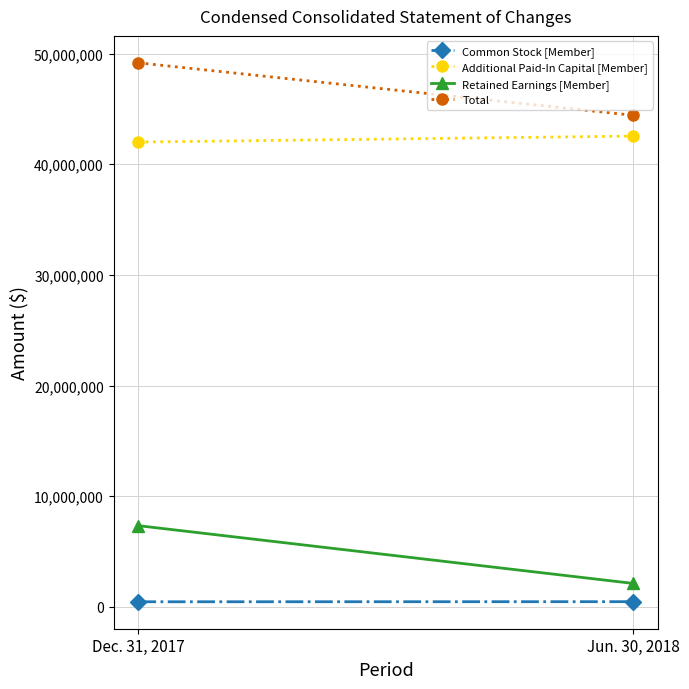

How many categories are shown in the chart?

2